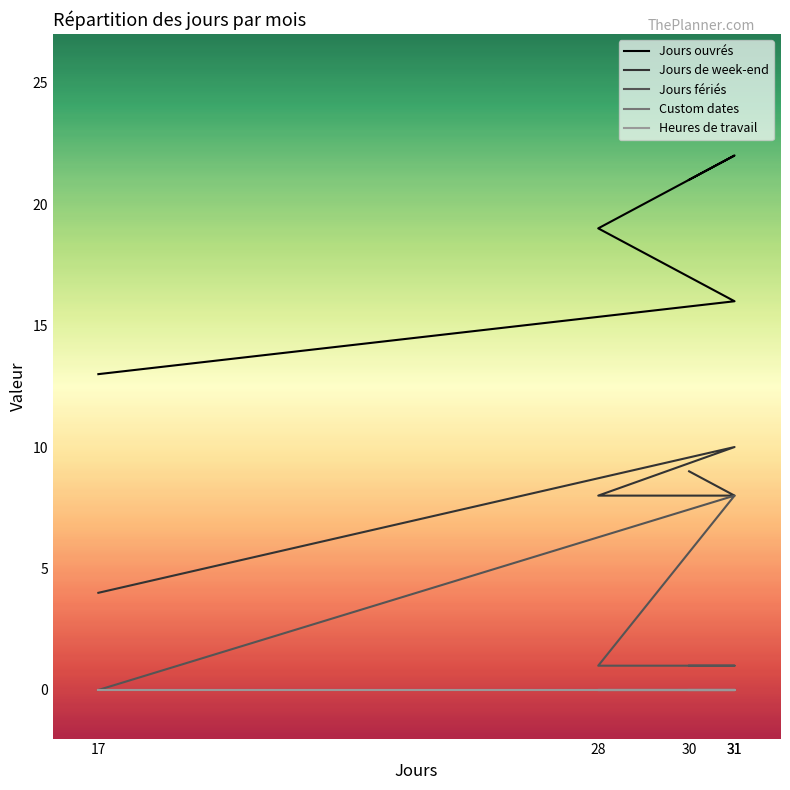

Is the value of Heures de travail at 31 greater than the value of Jours de week-end at 31?

No